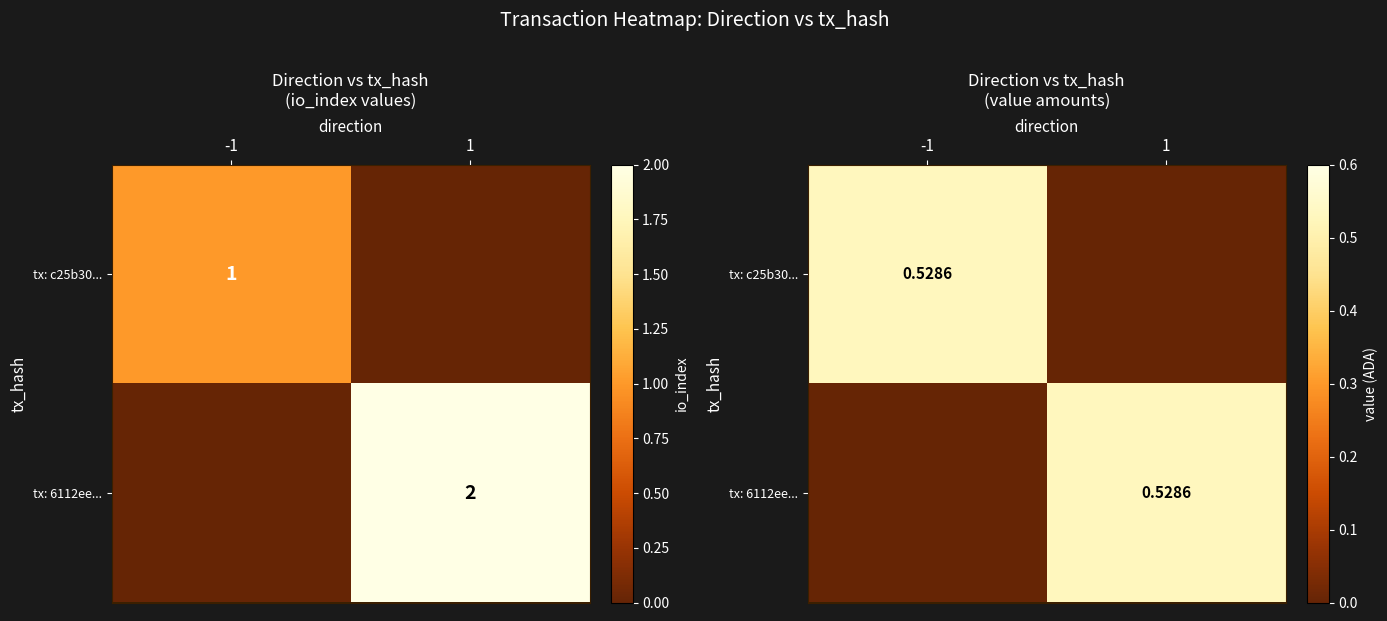

At 1, list the series in order from smallest to largest.

tx: c25b30..., tx: 6112ee...